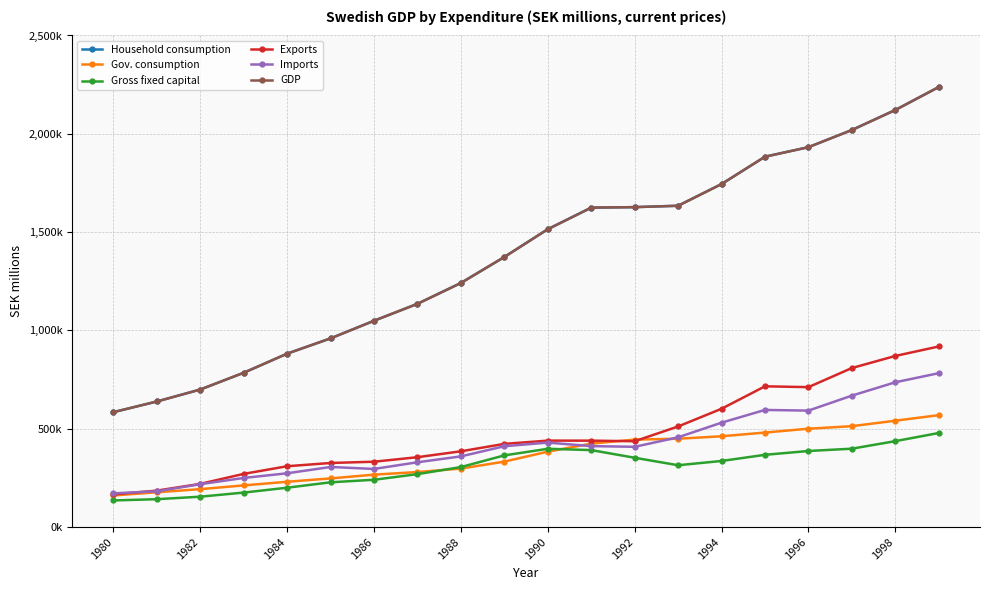

Does the chart have visible grid lines?

Yes